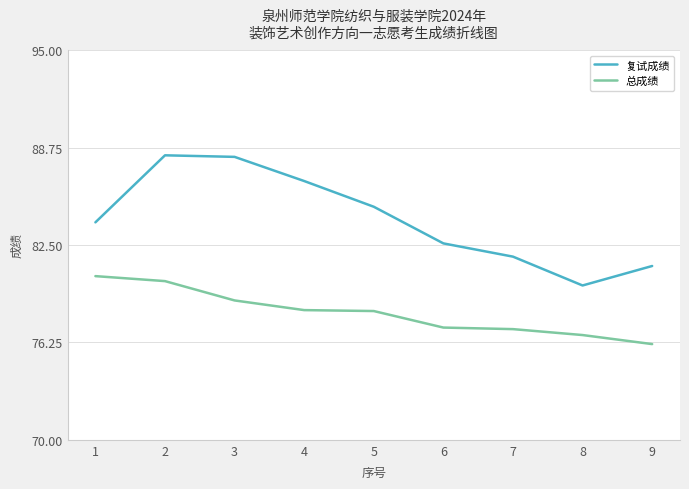

What is the difference between the 总成绩 values at 5 and 9?

2.1